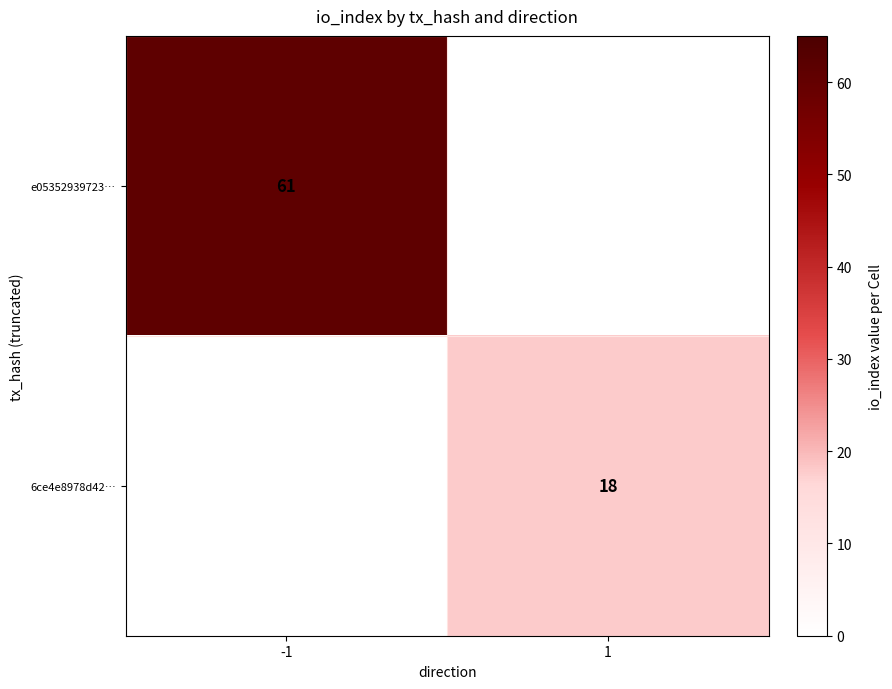

The value of 6ce4e8978d42… at 1 is 18. True or false?

True